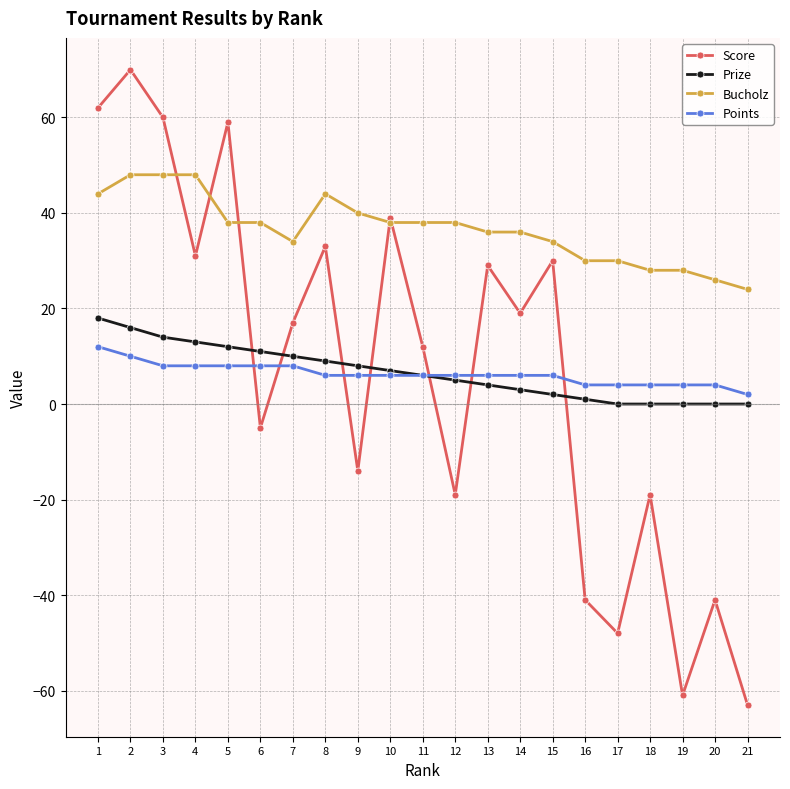

How many distinct data groups are displayed?

4